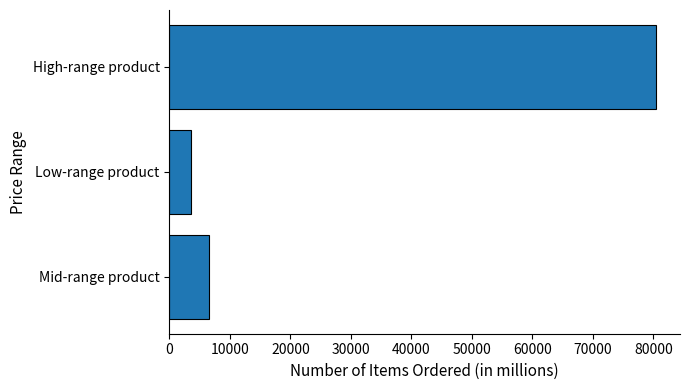

The value at High-range product is 80369.1. True or false?

True